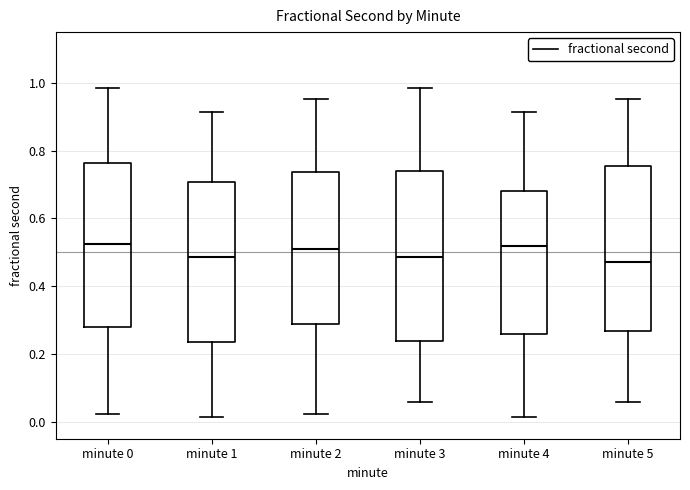

Reading left to right, read every box against the y-axis: the position of its median line, the range the box covers, and the ends of its whiskers. The values are not printed on the chart, so give them approximately, as read against the axis.

minute 0: median 0.52, box 0.28 to 0.76, whiskers 0.02 to 0.98
minute 1: median 0.48, box 0.24 to 0.70, whiskers 0.02 to 0.92
minute 2: median 0.50, box 0.28 to 0.74, whiskers 0.02 to 0.96
minute 3: median 0.48, box 0.24 to 0.74, whiskers 0.06 to 0.98
minute 4: median 0.52, box 0.26 to 0.68, whiskers 0.02 to 0.92
minute 5: median 0.48, box 0.26 to 0.76, whiskers 0.06 to 0.96